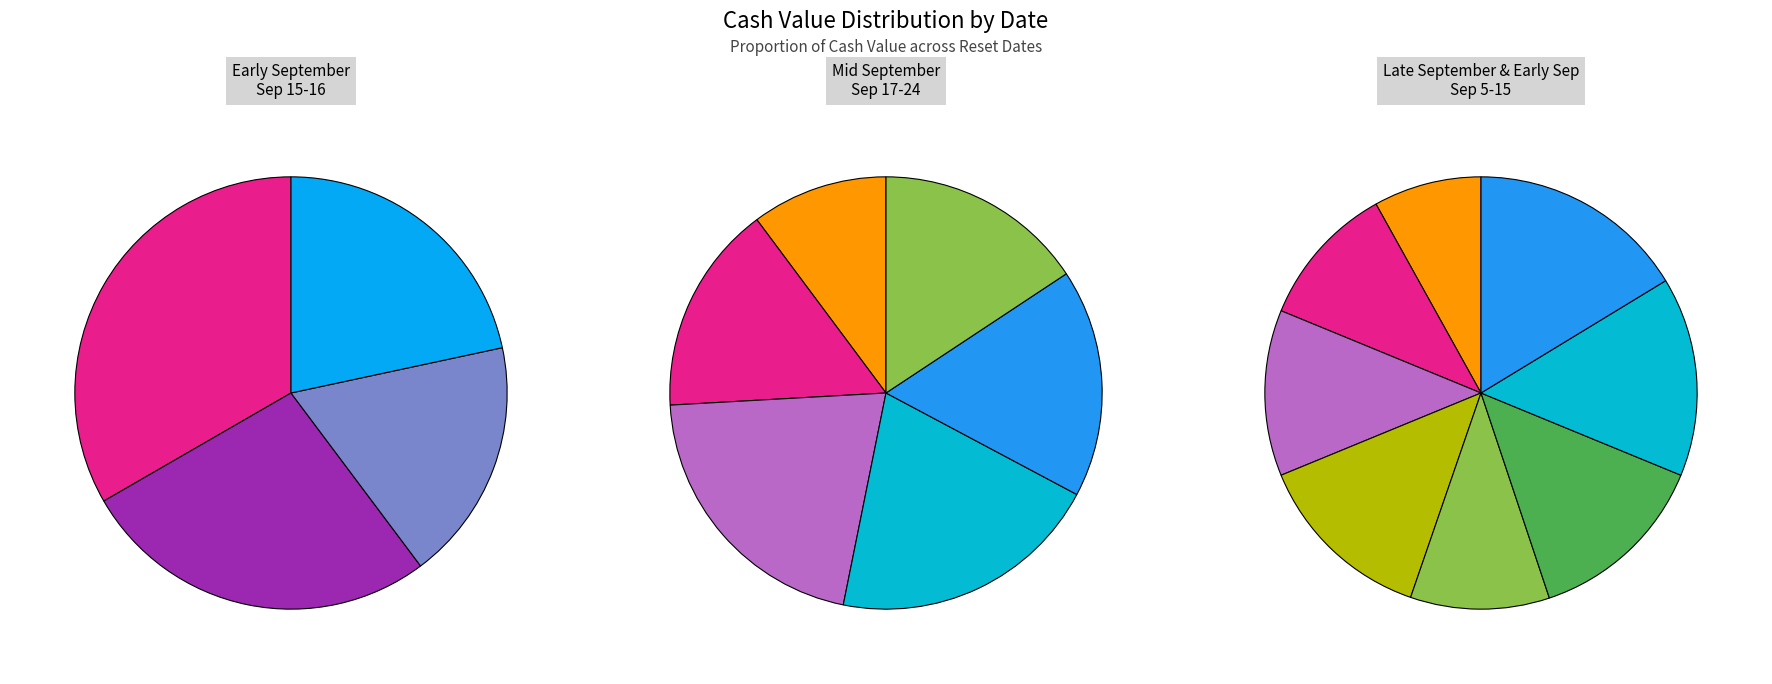

To the nearest percent, what is the combined percentage of 2025-09-26 and 2025-09-25?

10%